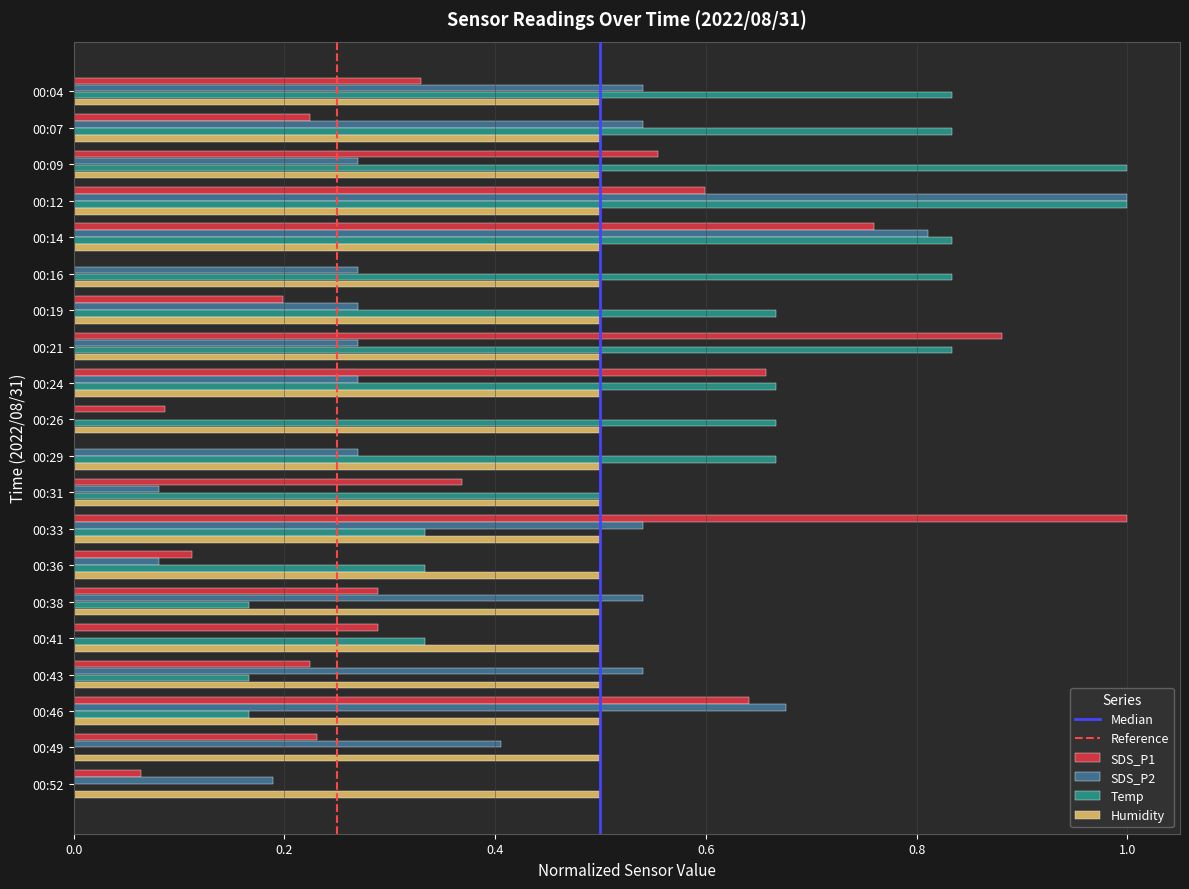

Between 00:46 and 00:52, which series saw the biggest shift?

SDS_P1